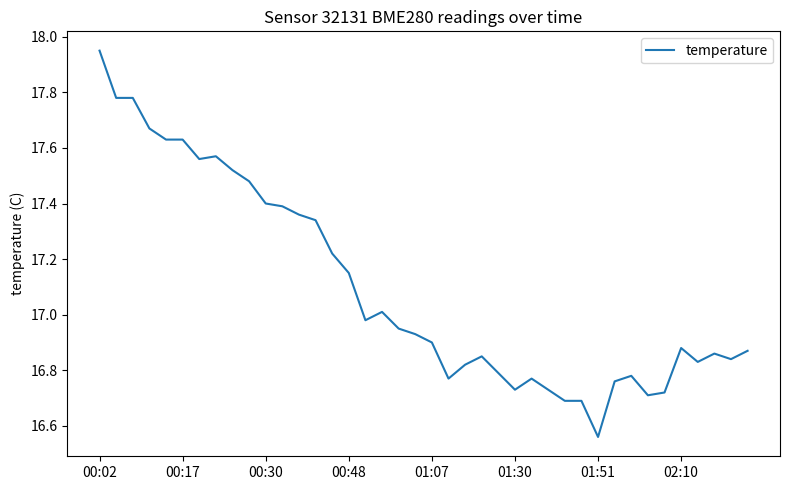

Does the chart have visible grid lines?

No